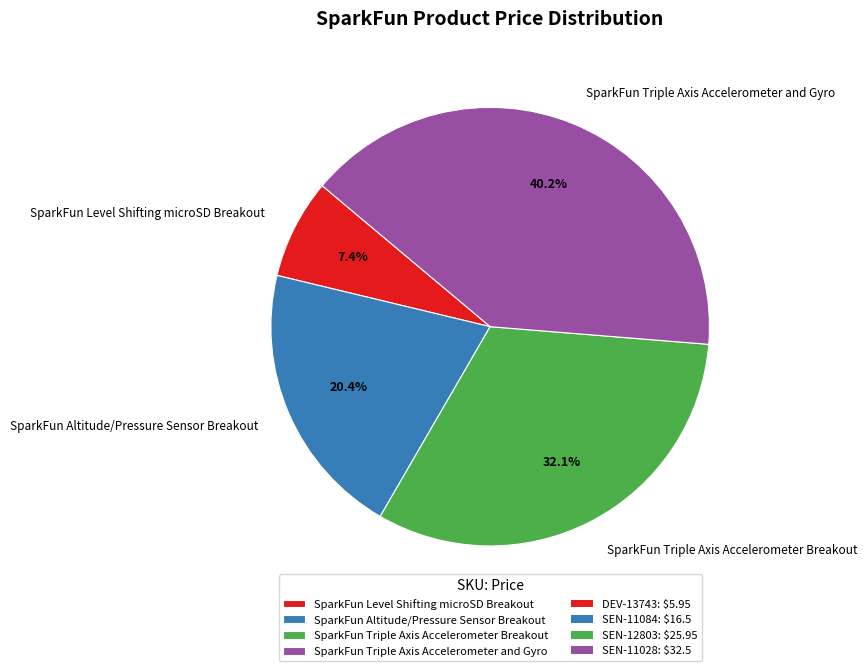

Do SparkFun Altitude/Pressure Sensor Breakout and SparkFun Triple Axis Accelerometer and Gyro together represent more than half of the pie?

Yes